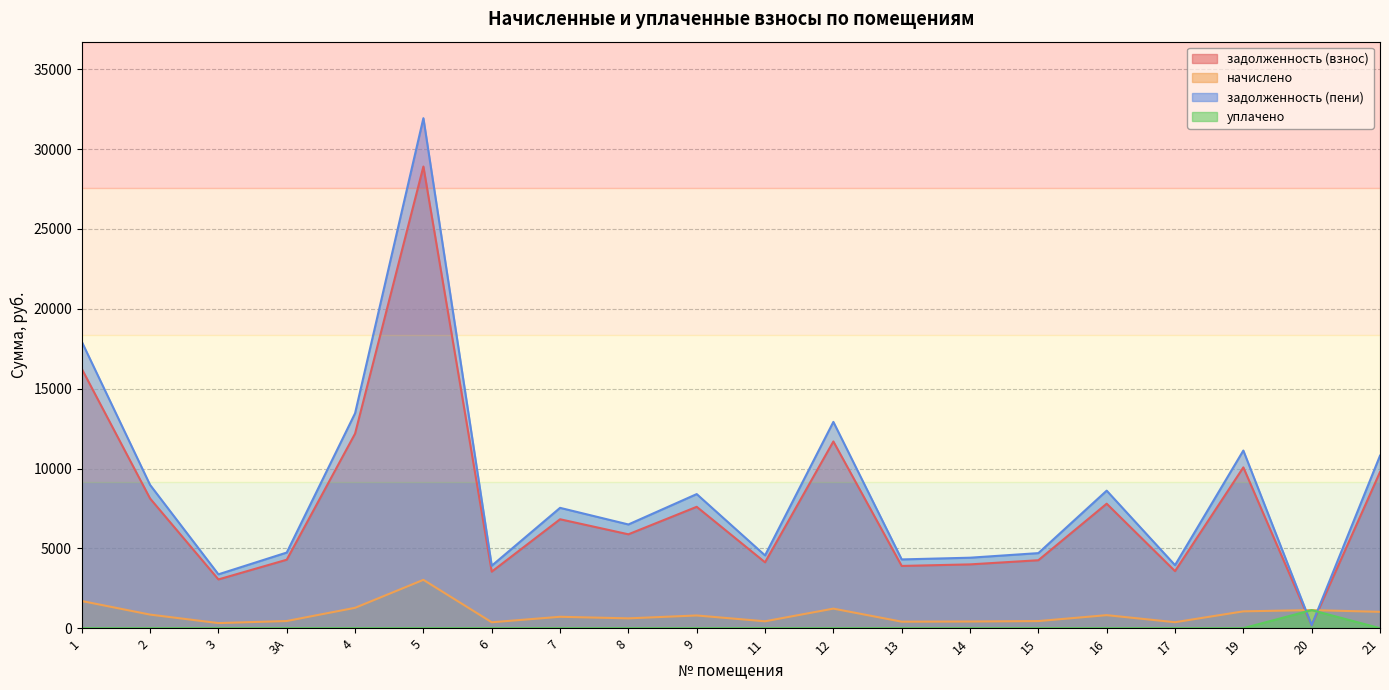

Is it true that задолженность (взнос) equals 5740.6 at 13?

False